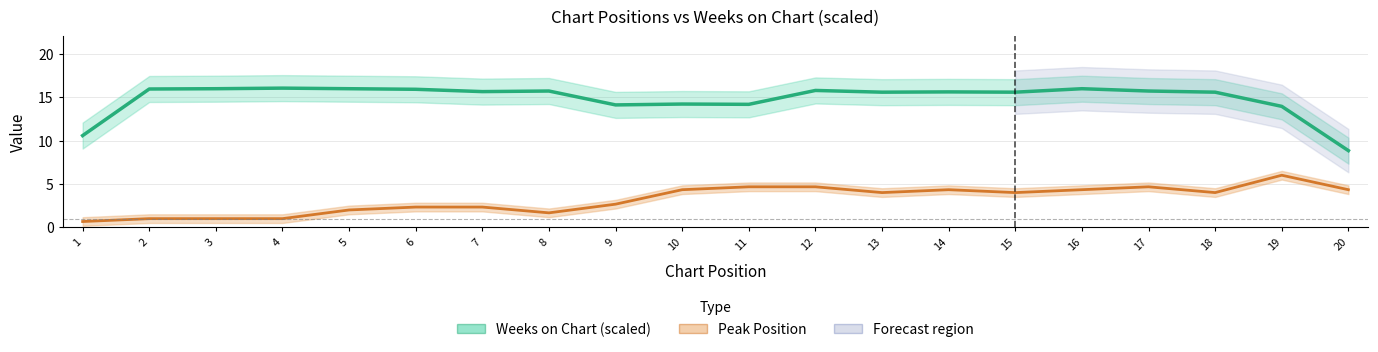

Is it true that Peak Position equals 1.3 at 4?

False